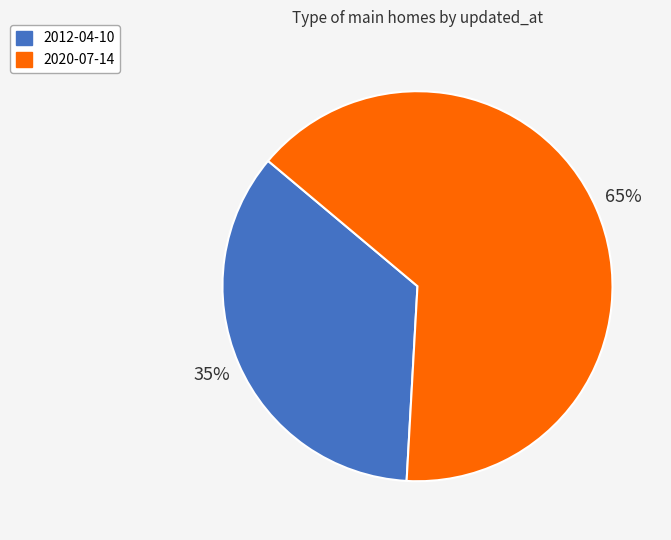

Is 2012-04-10 the majority of the pie?

No